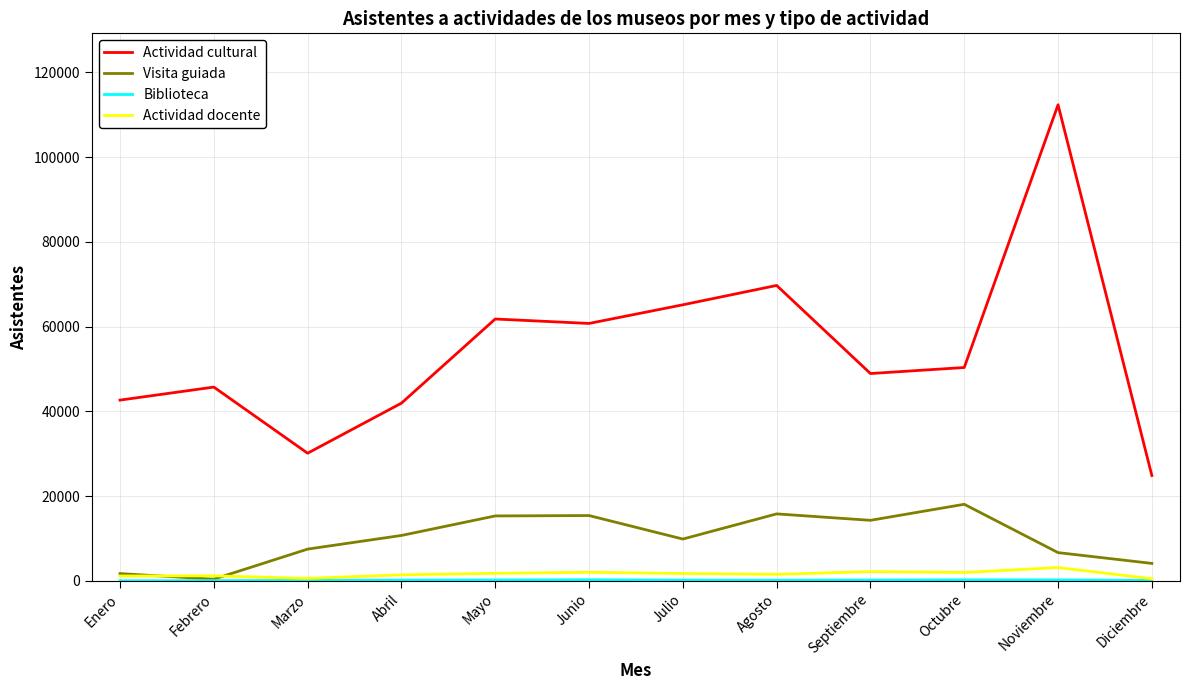

True or false: Actividad cultural and Actividad docente intersect in this chart.

False